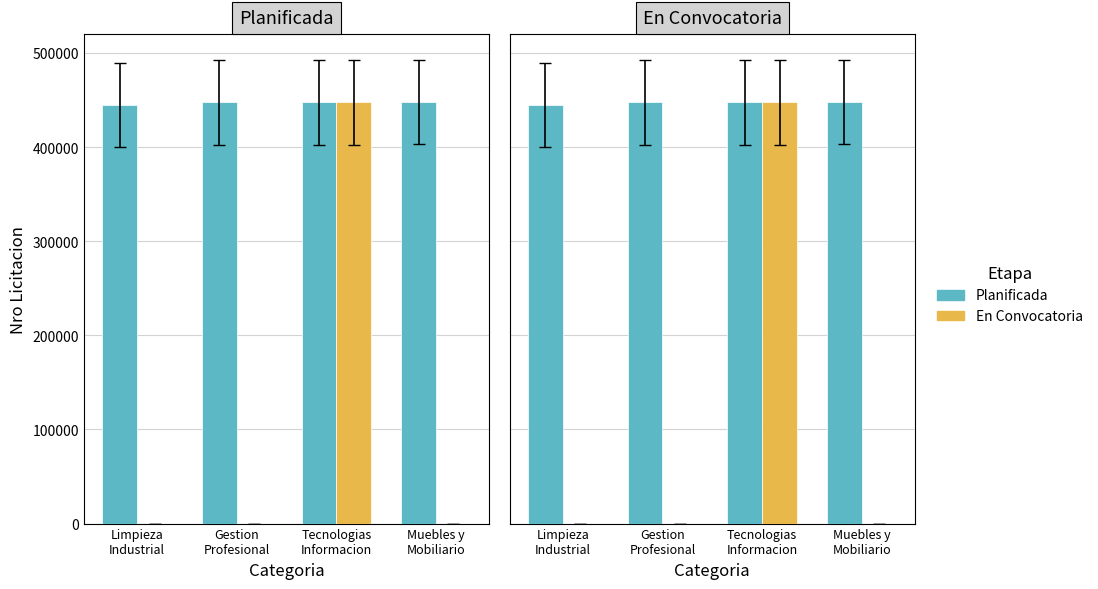

At which label does En Convocatoria reach its minimum?

Limpieza
Industrial